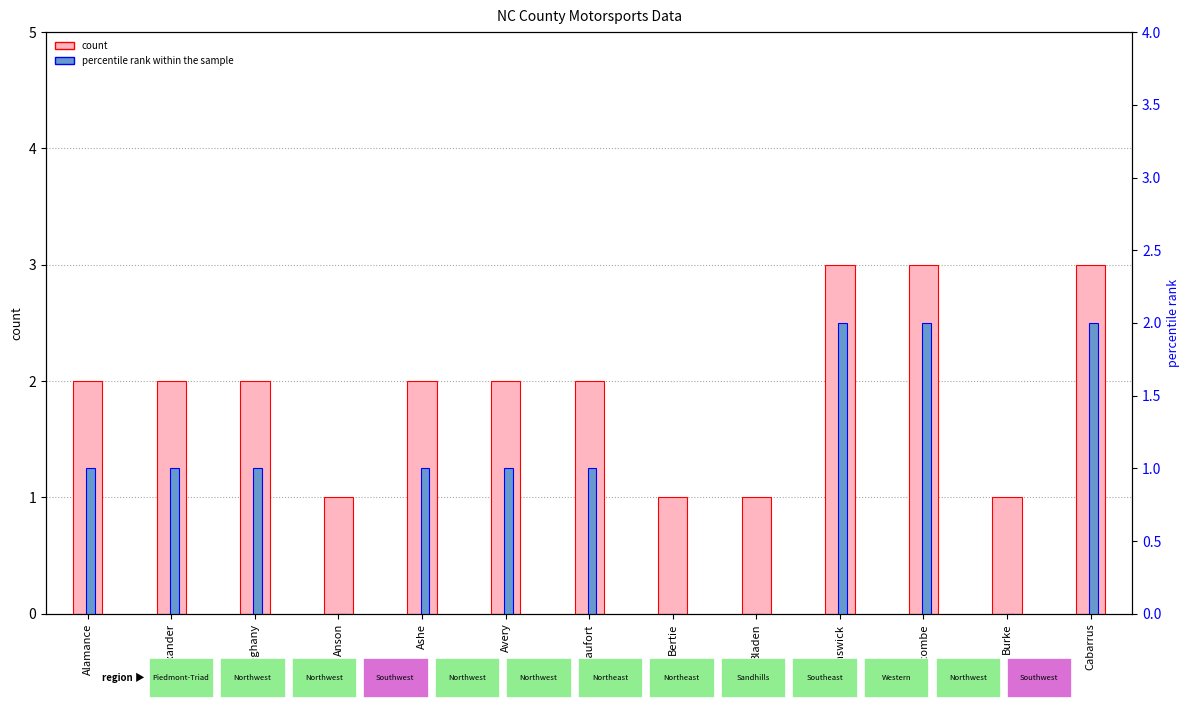

What are all the series names shown in the legend?

count, percentile rank within the sample